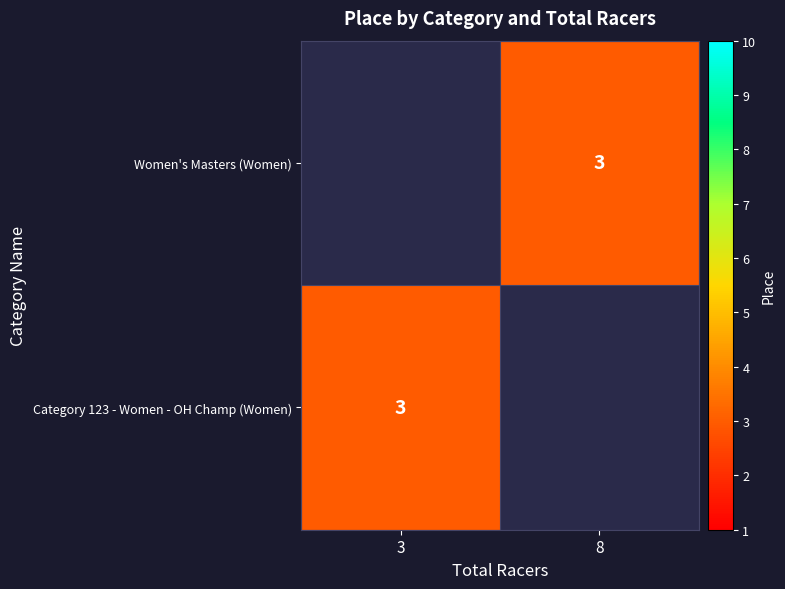

The Category 123 - Women - OH Champ (Women) series shows 3.0 at 3. True or false?

True